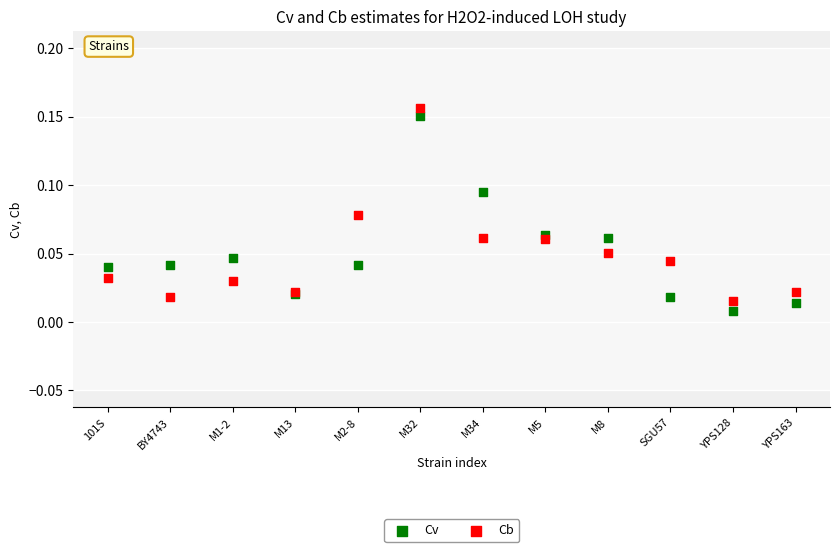

Which series has the largest Y range (max minus min)?

Cv